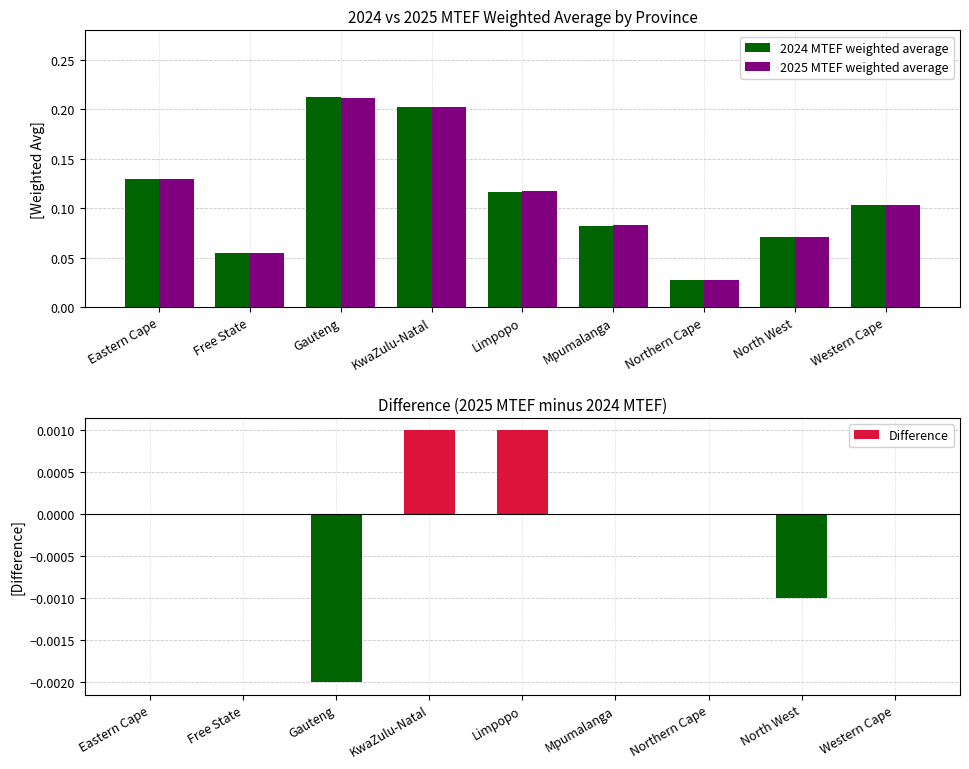

Which series has the largest total across all categories?

2025 MTEF weighted average